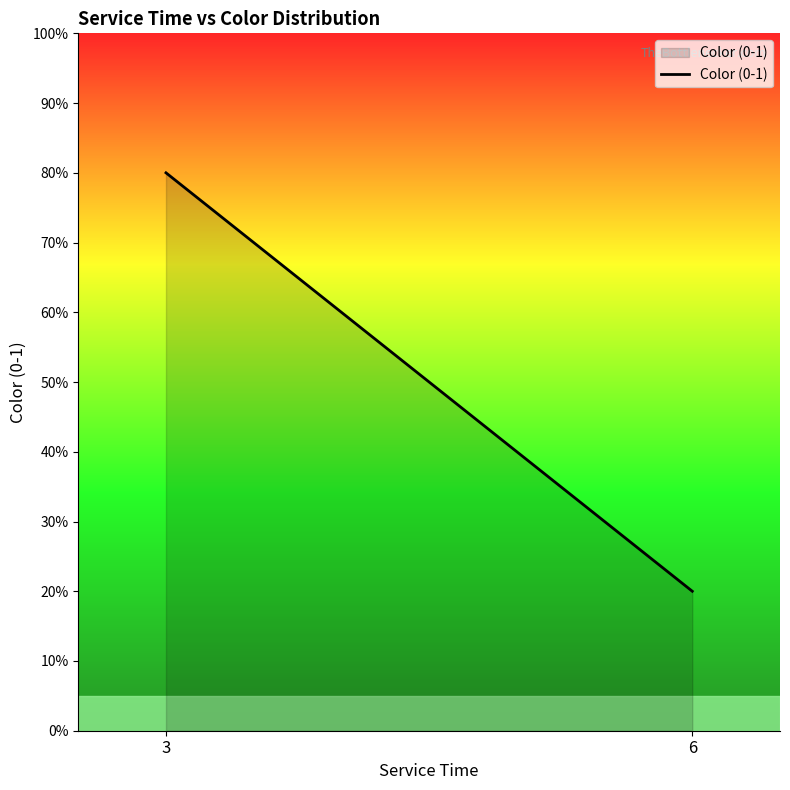

What is the difference between the maximum and minimum values?

0.6